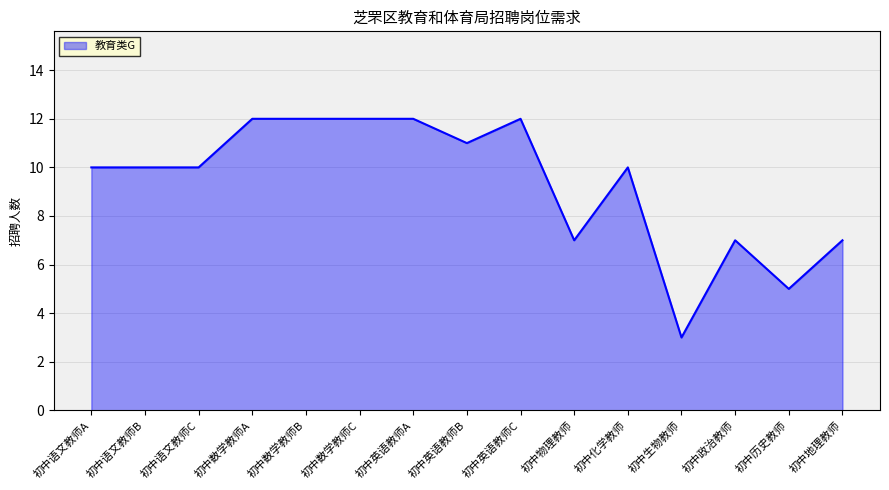

How many lines are shown in the chart?

1